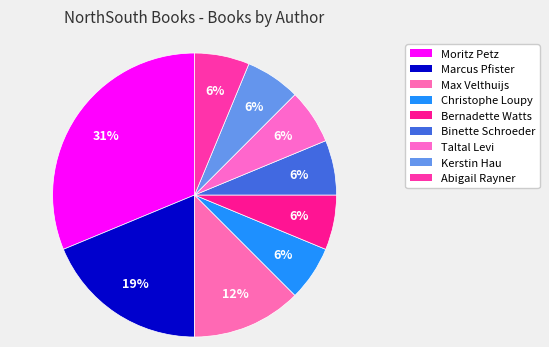

How many slices are in this pie chart?

9